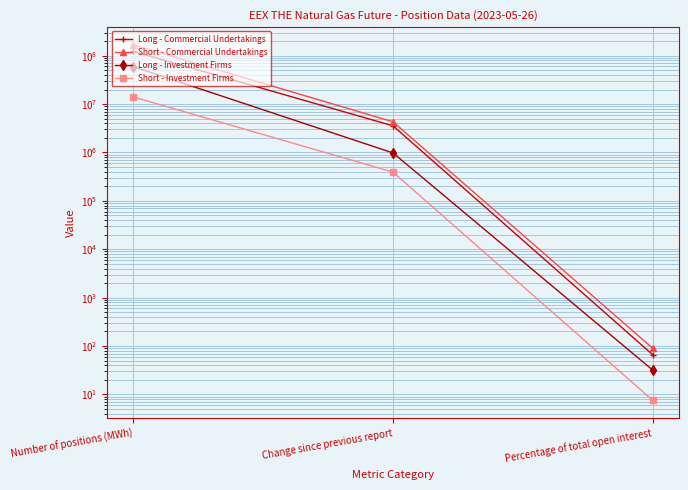

Reading left to right, list all the values displayed in this chart.

Long - Commercial Undertakings: Number of positions (MWh)=123139363.0	Change since previous report=3553095.0	Percentage of total open interest=65.9
Short - Commercial Undertakings: Number of positions (MWh)=167399371.0	Change since previous report=4308426.0	Percentage of total open interest=89.8
Long - Investment Firms: Number of positions (MWh)=59368128.0	Change since previous report=978111.0	Percentage of total open interest=31.8
Short - Investment Firms: Number of positions (MWh)=14028184.0	Change since previous report=393209.0	Percentage of total open interest=7.5